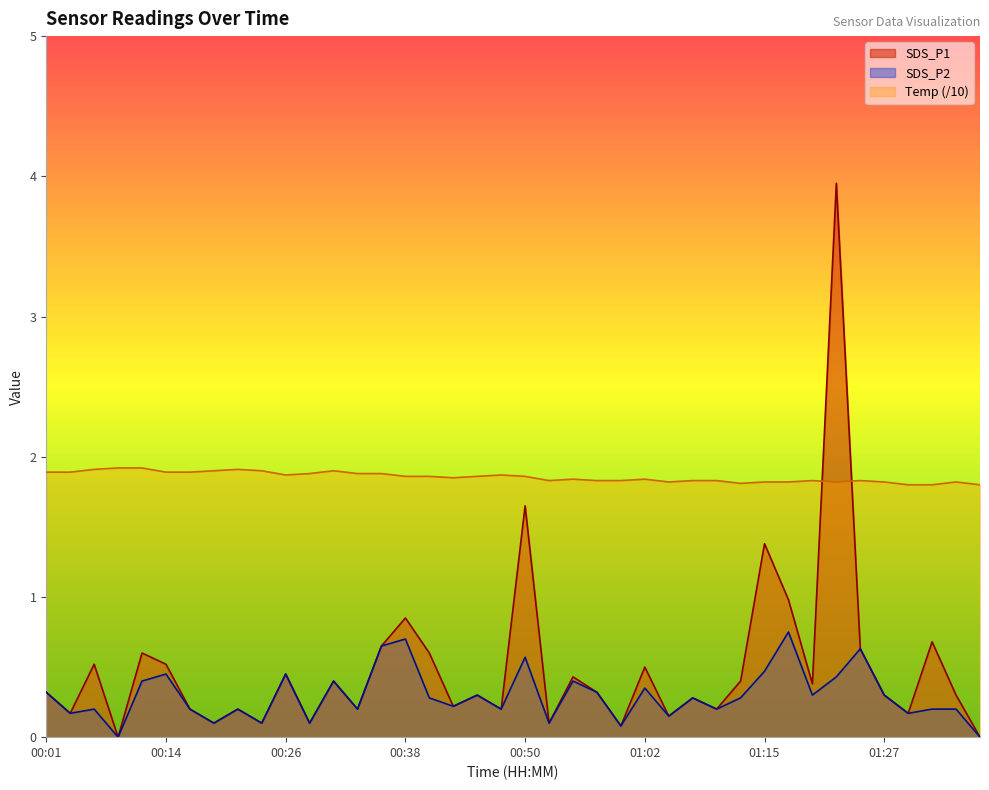

What is the average value of the Temp series?

1.9